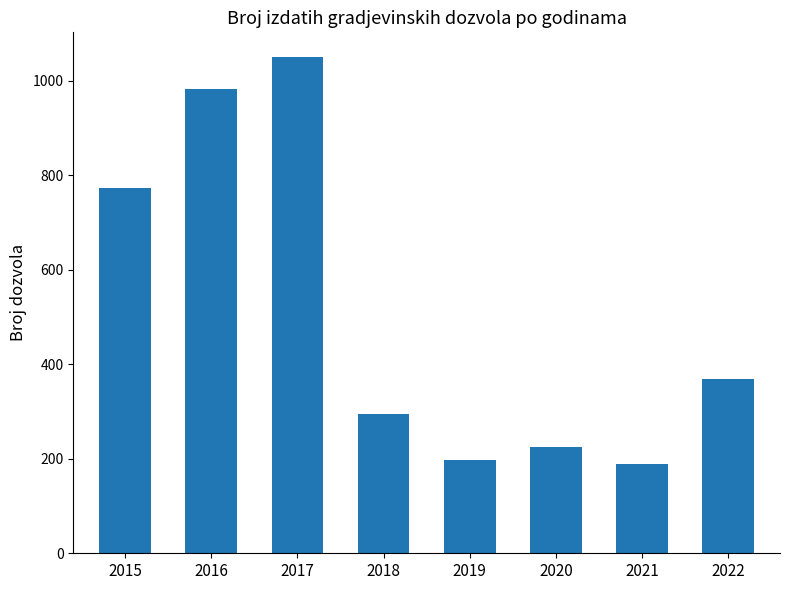

What is the maximum value shown in the chart?

1050